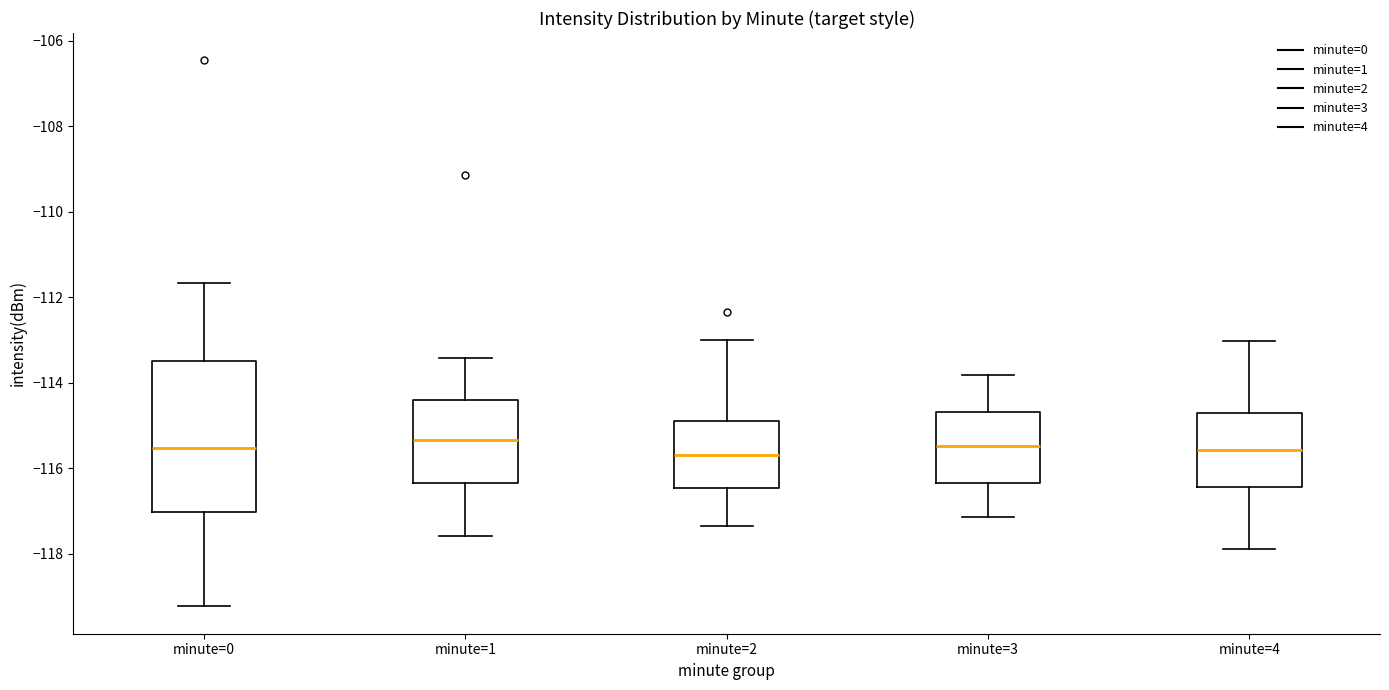

Reading left to right, read every box against the y-axis: the position of its median line, the range the box covers, and the ends of its whiskers. The values are not printed on the chart, so give them approximately, as read against the axis.

minute=0: median -115.6, box -117.0 to -113.6, whiskers -119.2 to -111.6
minute=1: median -115.4, box -116.4 to -114.4, whiskers -117.6 to -113.4
minute=2: median -115.6, box -116.4 to -114.8, whiskers -117.4 to -113.0
minute=3: median -115.4, box -116.4 to -114.6, whiskers -117.2 to -113.8
minute=4: median -115.6, box -116.4 to -114.8, whiskers -118.0 to -113.0